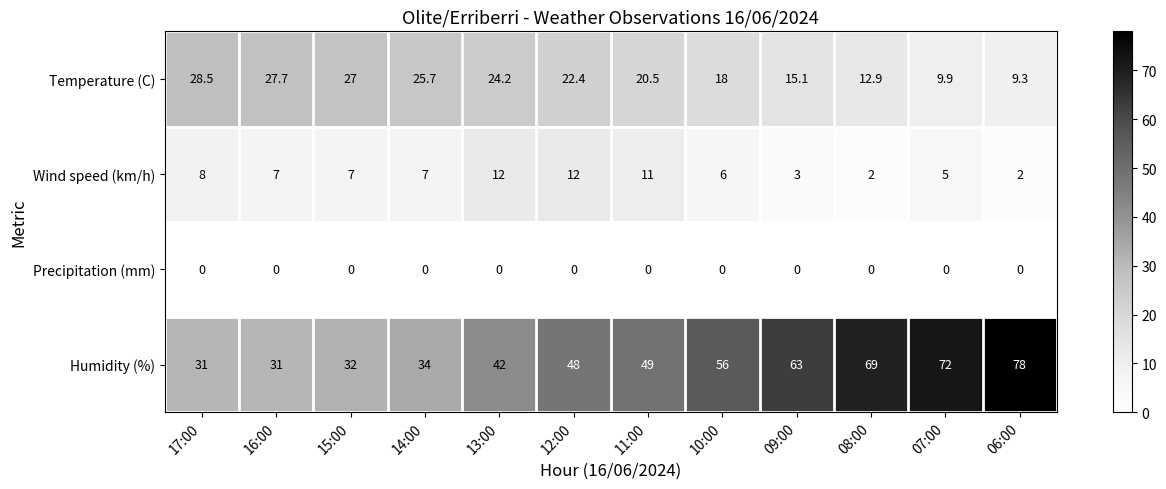

The value of Temperature (C) at 07:00 is 9.9. True or false?

True